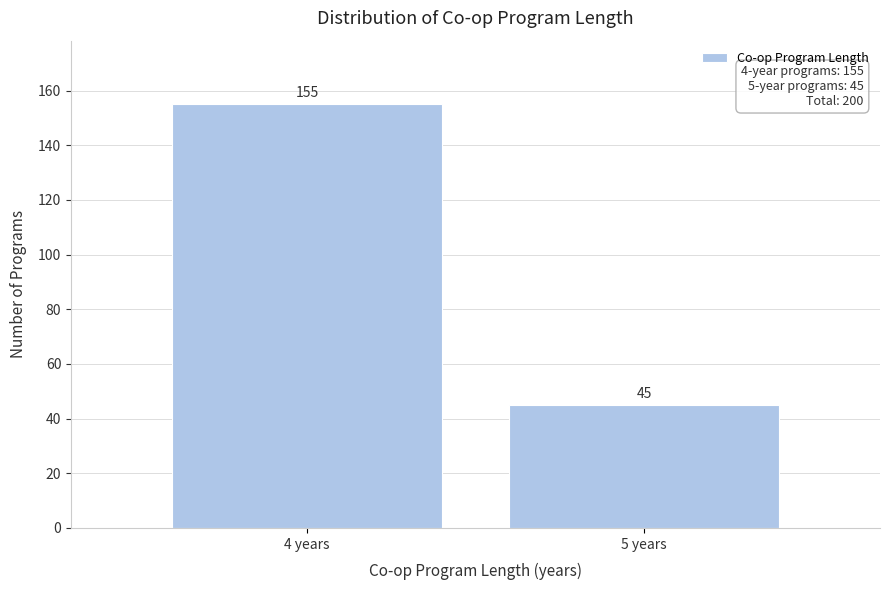

Reading left to right, transcribe all the data shown in this chart.

4 years=155	5 years=45